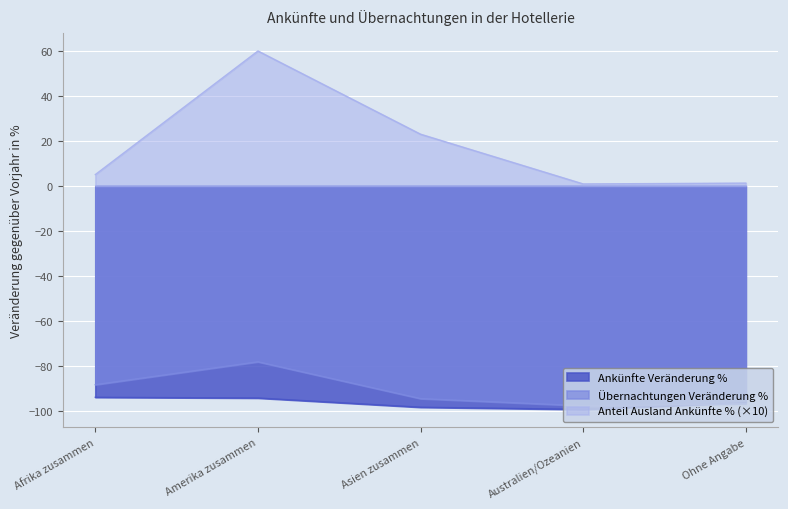

What is the average value of the Übernachtungen Veränderung % series?

-90.9